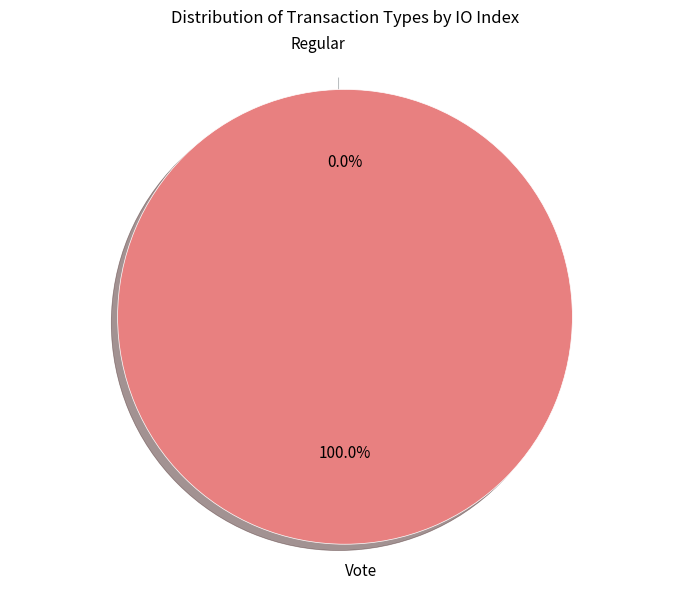

How many slices are in this pie chart?

2